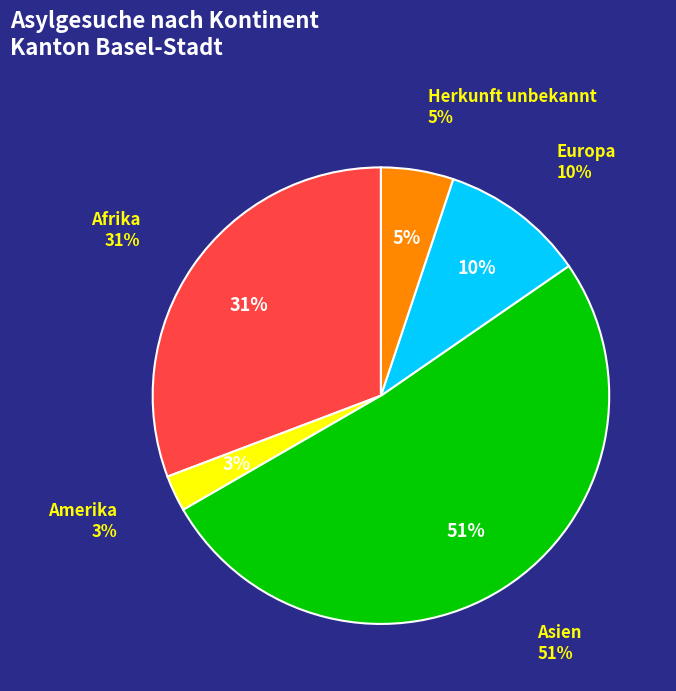

Count the number of slices in the pie.

5